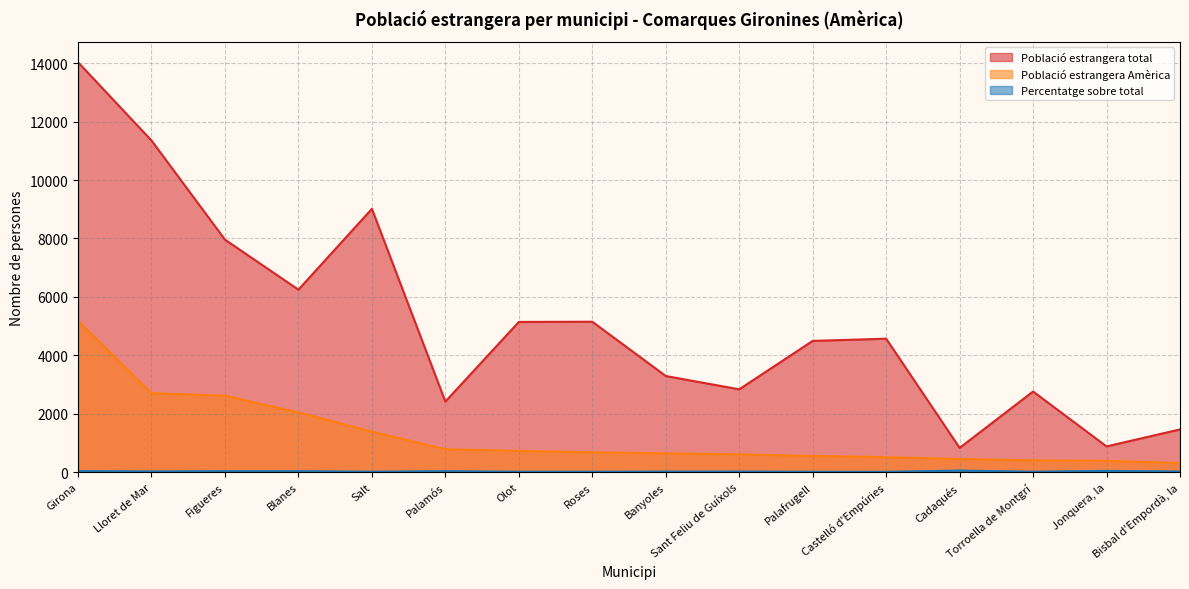

What is the sum of all Població estrangera total values?

82440